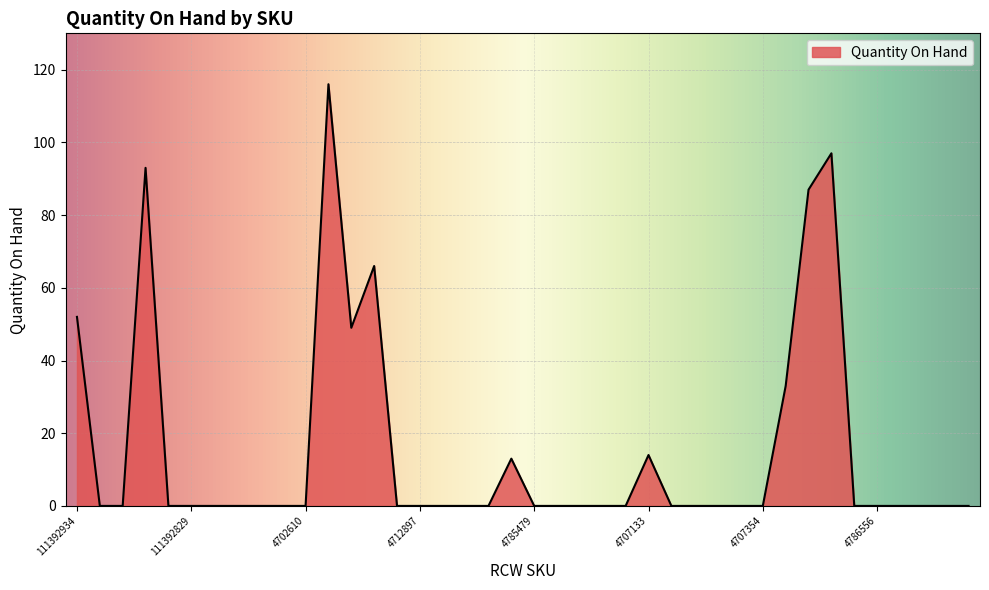

What is the greatest value displayed?

116